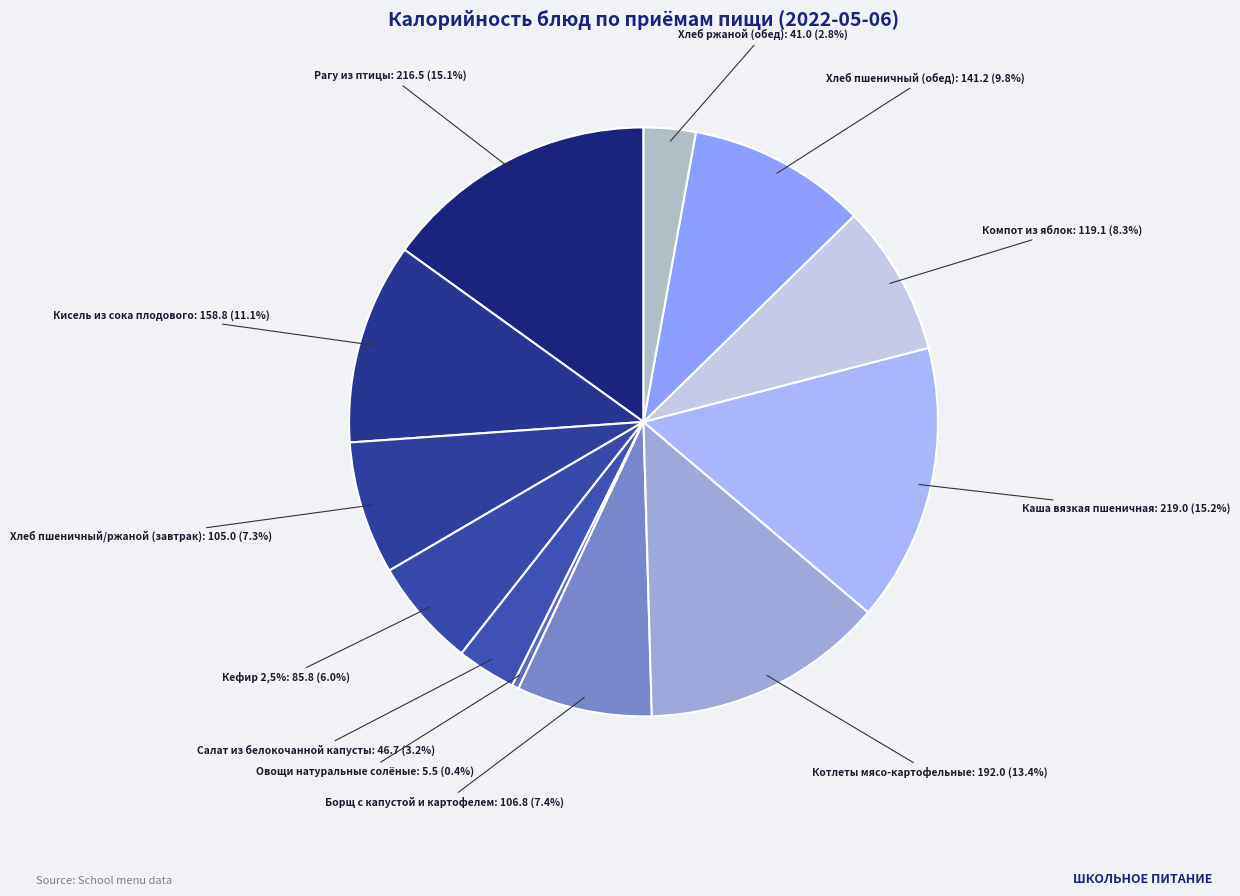

To the nearest percent, what is the average slice percentage?

8%